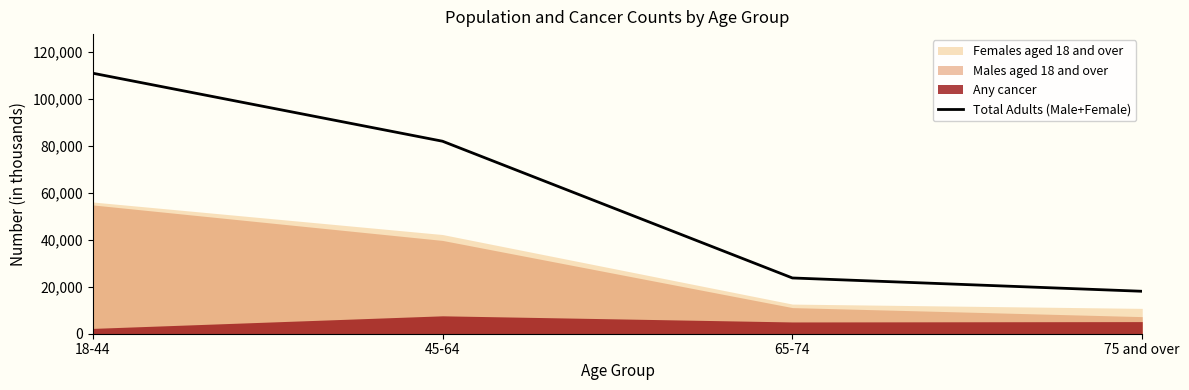

Where is the data nearest to the value 64561?

45-64